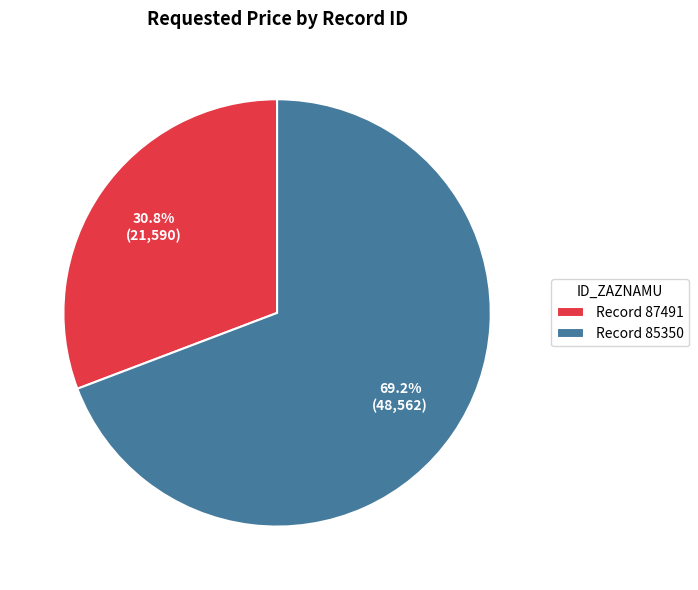

How much of the chart is everything except Record 87491?

69.2%